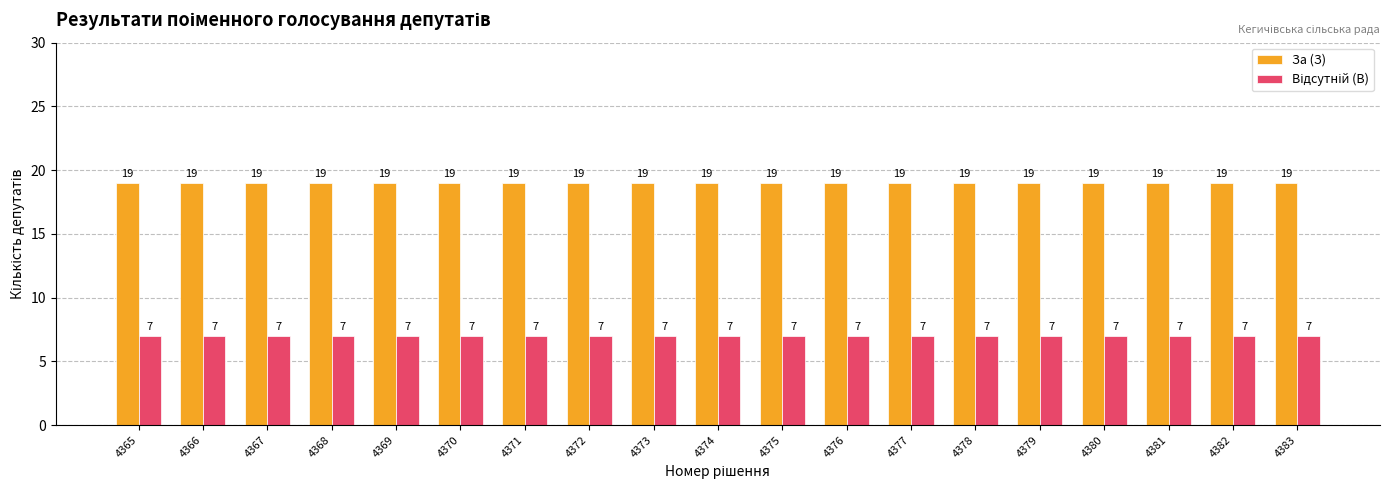

Does the chart contain any negative values?

No